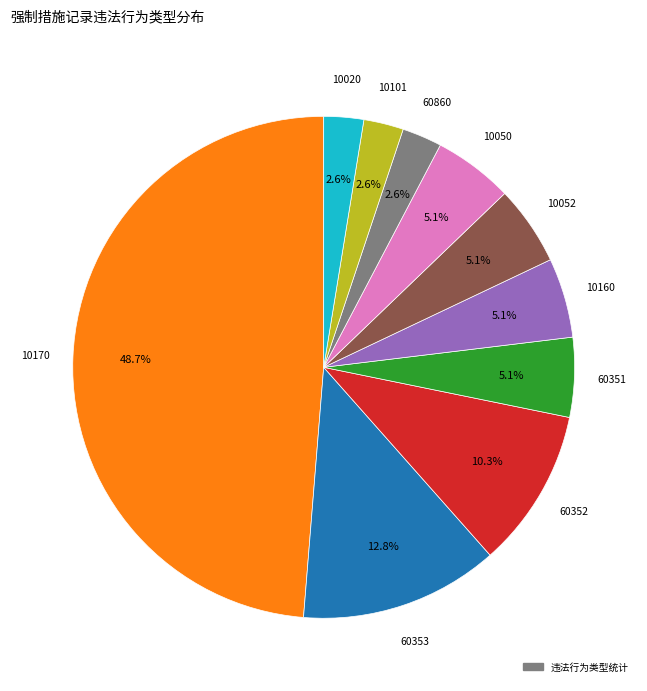

Is there any slice that represents more than half of the pie?

No